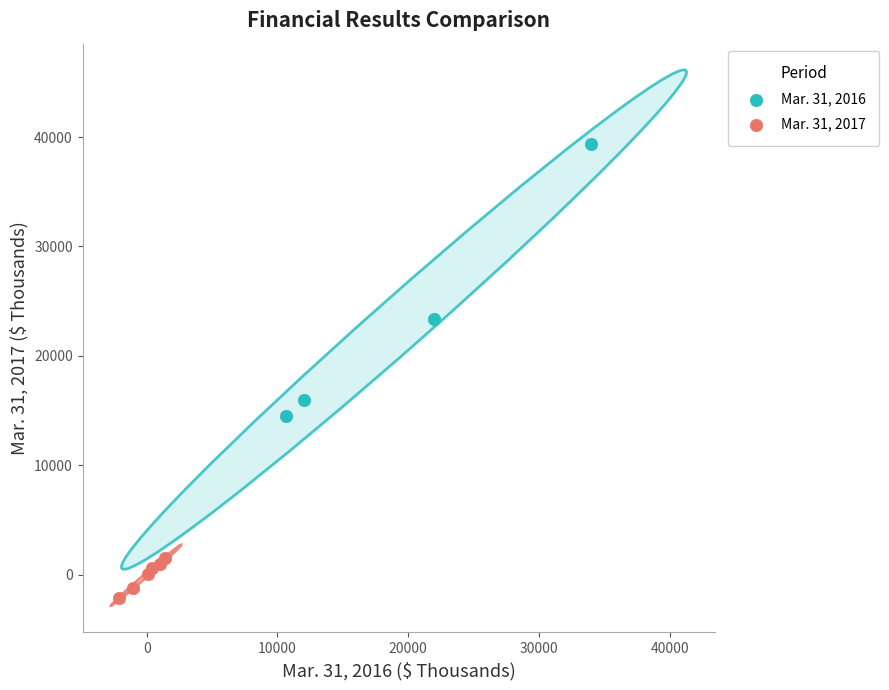

Which series contains the lowest Y value?

Mar. 31, 2017